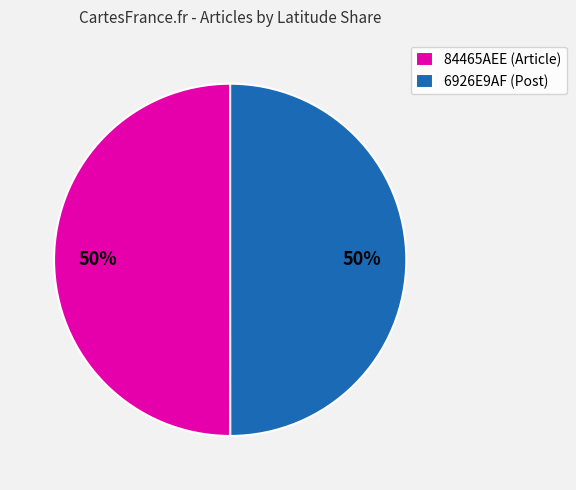

To the nearest percent, what percentage of the pie is 84465AEE (Article)?

50%